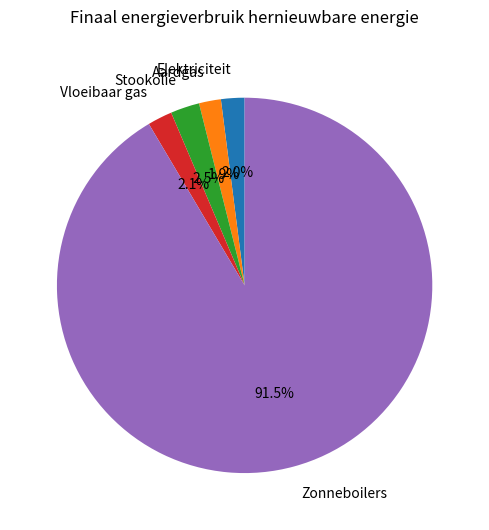

How many segments does this pie chart have?

5